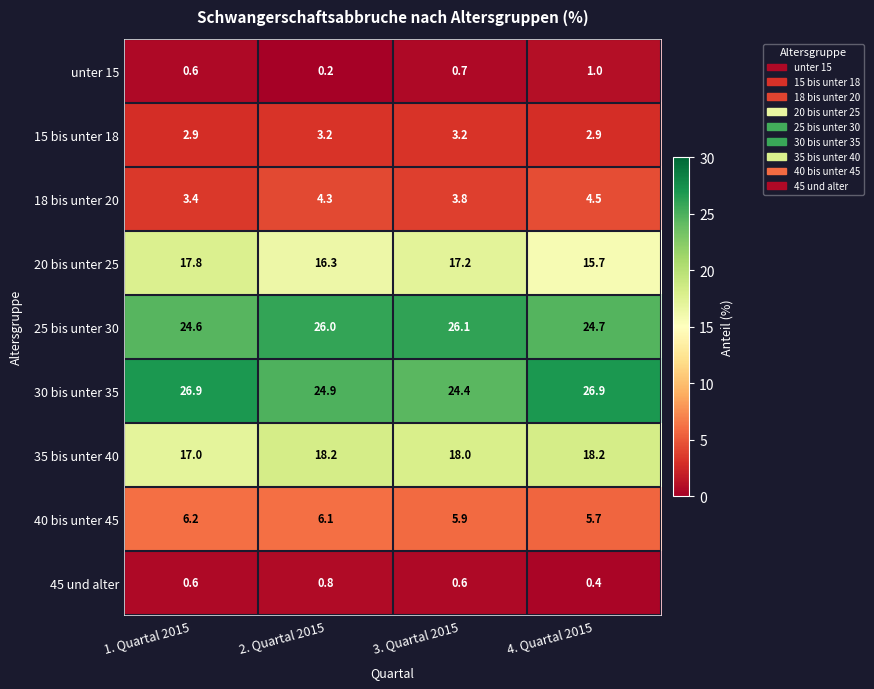

Is it true that 25 bis unter 30 equals 39.3 at 3. Quartal 2015?

False